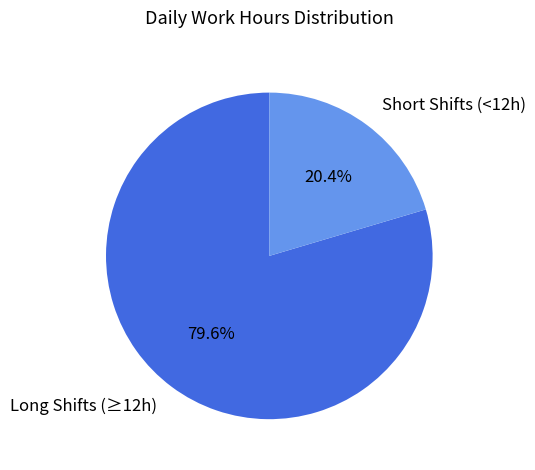

Which slice is the largest?

Long Shifts (≥12h)